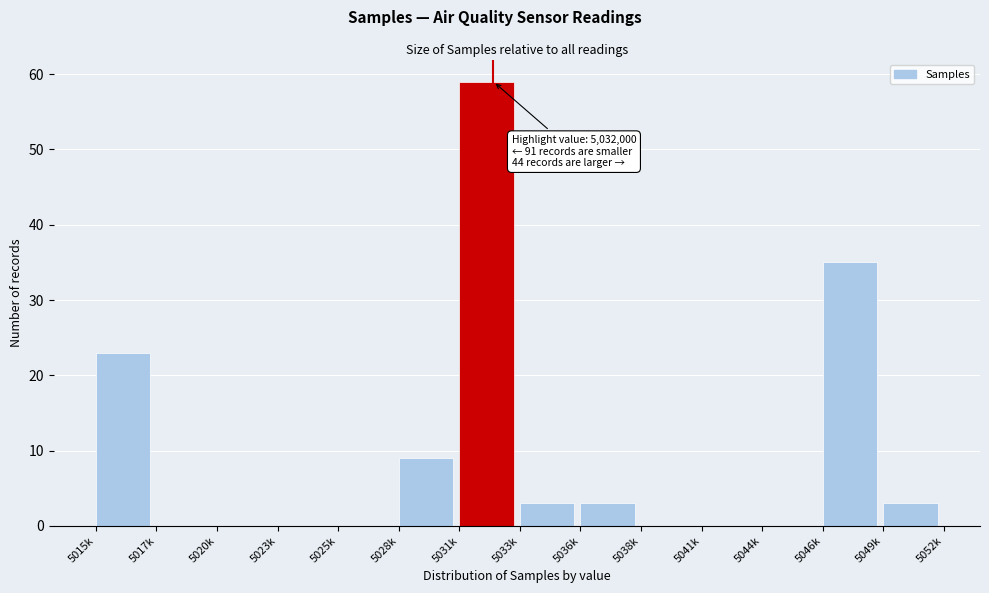

Reading right to left, what are all the values shown in this chart?

5049k=3	5046k=35	5044k=0	5041k=0	5038k=0	5036k=3	5033k=3	5031k=59	5028k=9	5025k=0	5023k=0	5020k=0	5017k=0	5015k=23